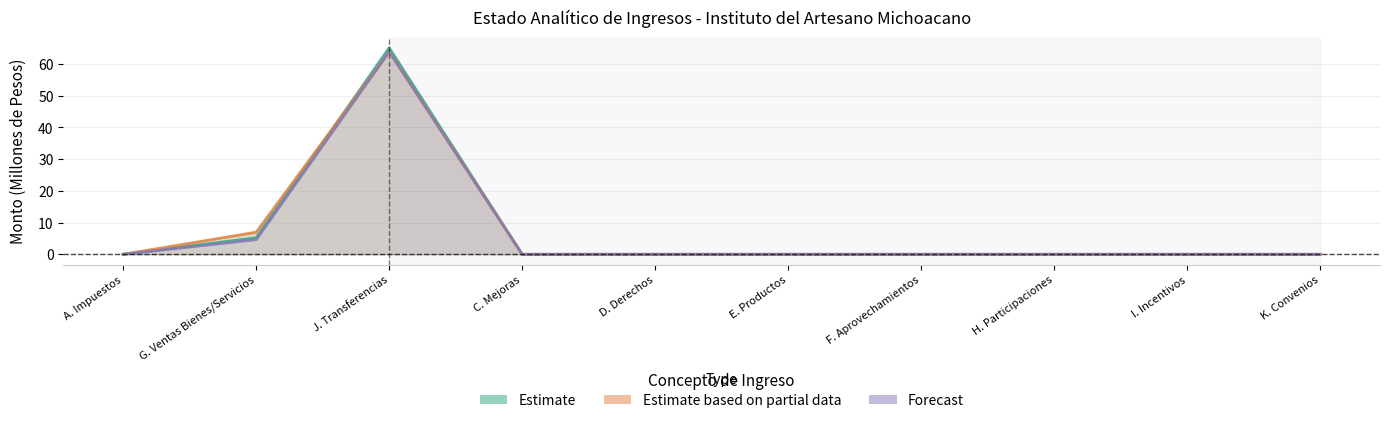

Reading right to left, list all the values displayed in this chart.

Estimate: K. Convenios=0.0	I. Incentivos=0.0	H. Participaciones=0.0	F. Aprovechamientos=0.0	E. Productos=0.0	D. Derechos=0.0	C. Mejoras=0.0	J. Transferencias=65.1	G. Ventas Bienes/Servicios=5.2	A. Impuestos=0.0
Estimate based on partial data: K. Convenios=0.0	I. Incentivos=0.0	H. Participaciones=0.0	F. Aprovechamientos=0.0	E. Productos=0.0	D. Derechos=0.0	C. Mejoras=0.0	J. Transferencias=63.9	G. Ventas Bienes/Servicios=7.0	A. Impuestos=0.0
Forecast: K. Convenios=0.0	I. Incentivos=0.0	H. Participaciones=0.0	F. Aprovechamientos=0.0	E. Productos=0.0	D. Derechos=0.0	C. Mejoras=0.0	J. Transferencias=63.9	G. Ventas Bienes/Servicios=4.6	A. Impuestos=0.0